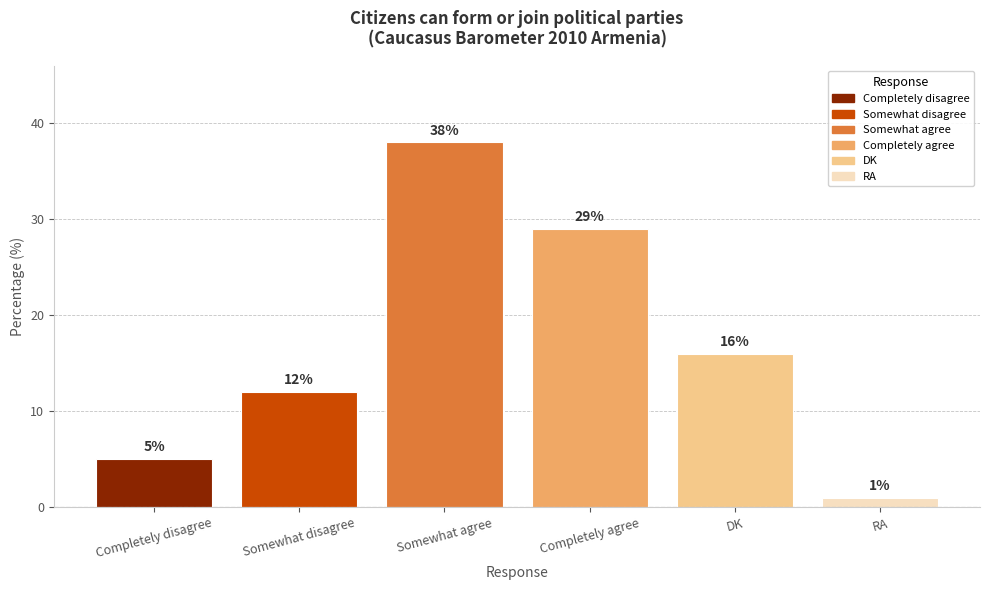

Rank the categories by value from lowest to highest.

RA, Completely disagree, Somewhat disagree, DK, Completely agree, Somewhat agree